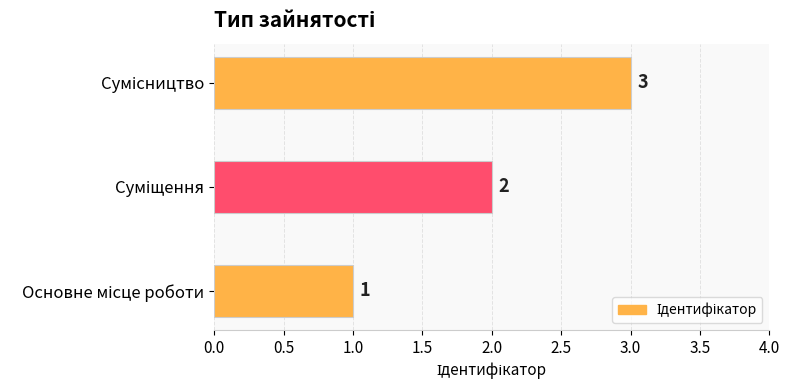

How many values are between 1 and 3?

3